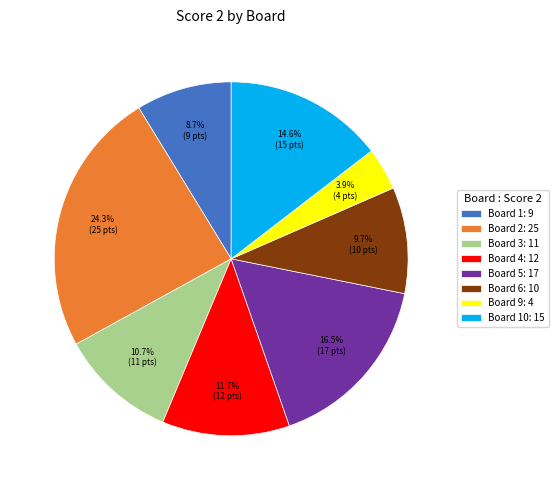

What percentage do Board 6: 10 and Board 3: 11 together represent?

20.4%